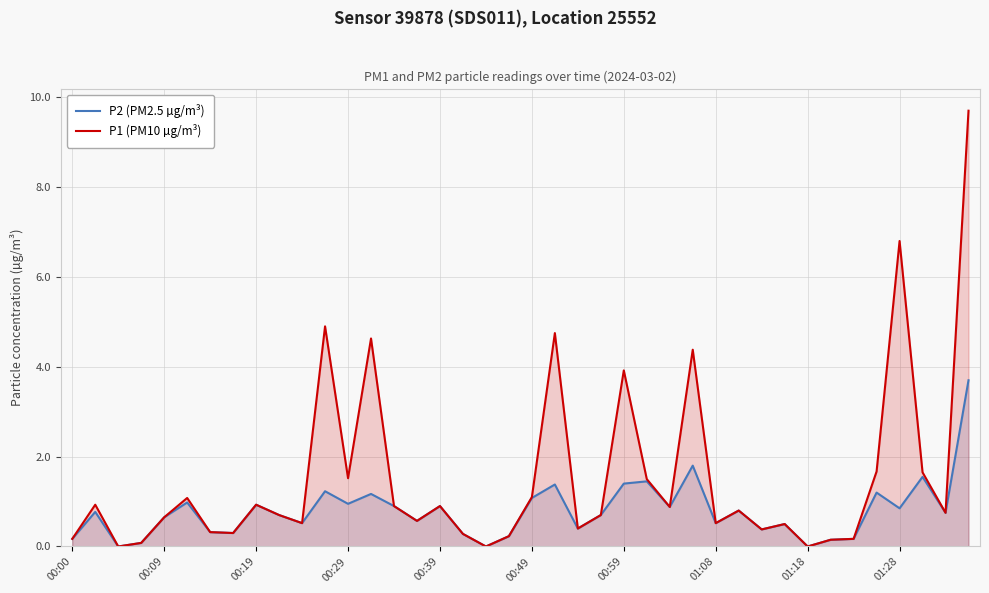

Is it true that P2 (PM2.5 µg/m³) equals 1.4 at 00:29?

False